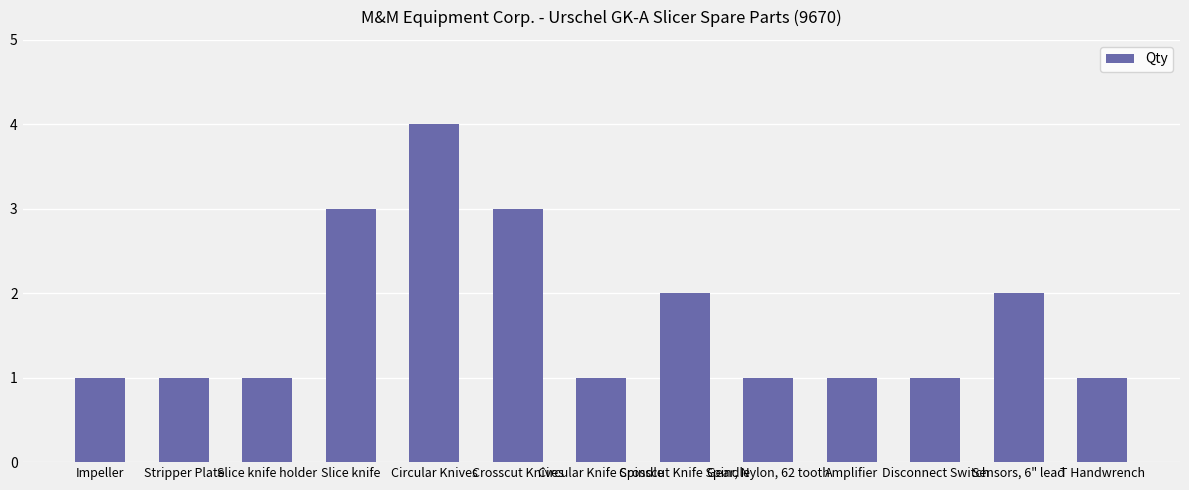

The chart shows a value of 1 at Gear, Nylon, 62 tooth. True or false?

True